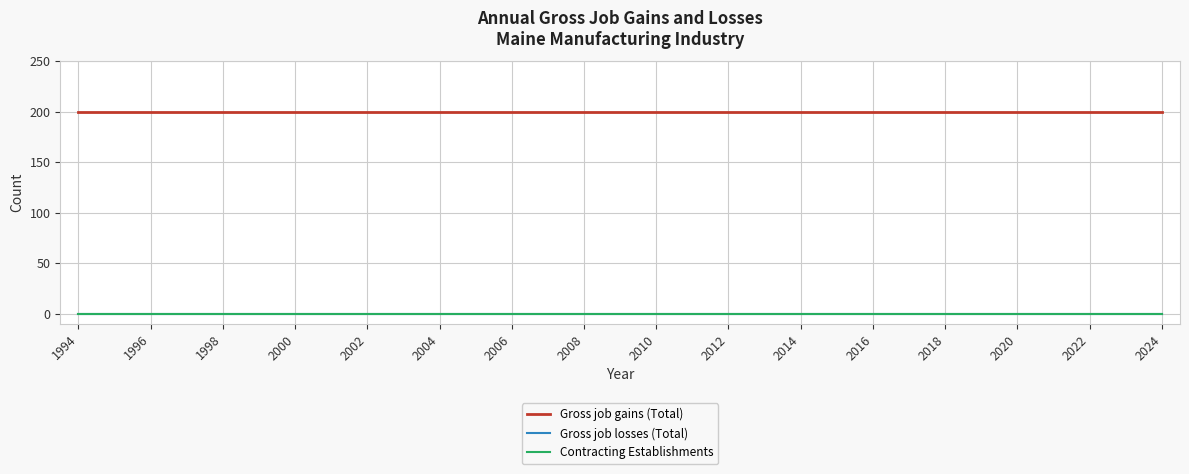

What is the sum of all Gross job gains (Total) values?

6200